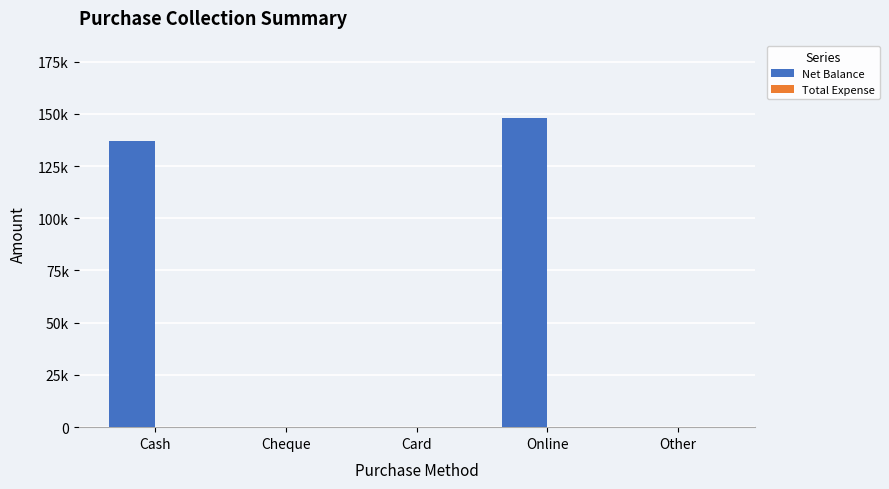

Are the bars horizontal?

No